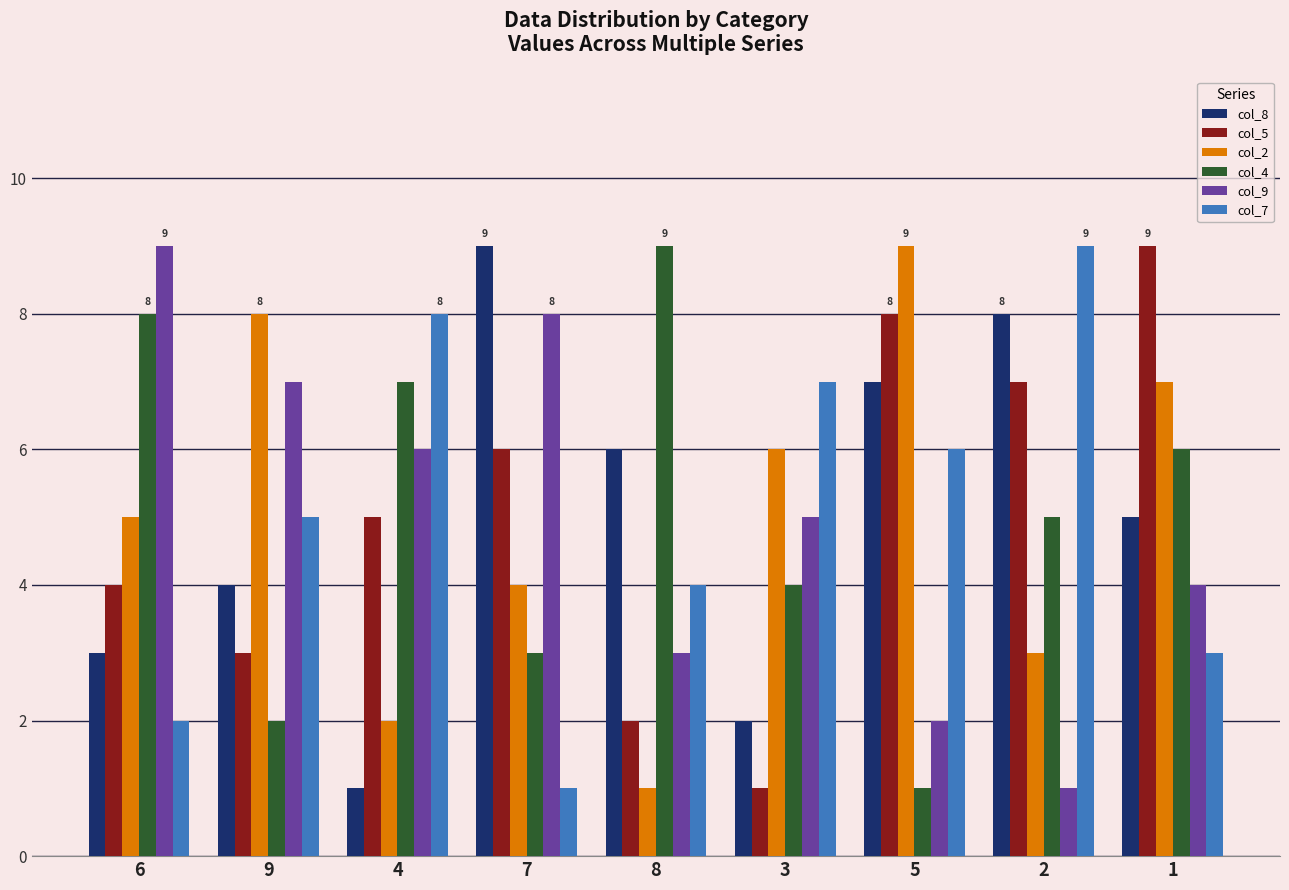

Reading left to right, extract all data points from this chart.

col_8: 3	4	1	9	6	2	7	8	5
col_5: 4	3	5	6	2	1	8	7	9
col_2: 5	8	2	4	1	6	9	3	7
col_4: 8	2	7	3	9	4	1	5	6
col_9: 9	7	6	8	3	5	2	1	4
col_7: 2	5	8	1	4	7	6	9	3